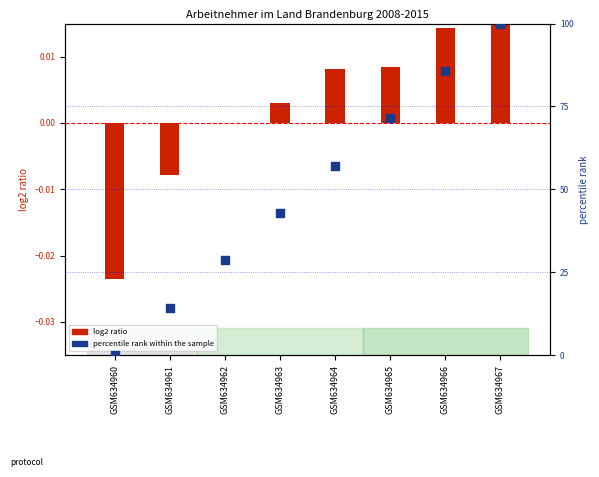

What is the total value across all series at GSM634963?

42.9